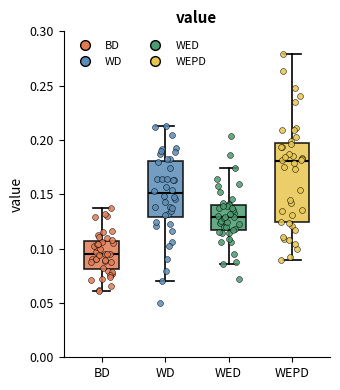

Reading left to right, transcribe this box plot: for each box, give where its median line is, the range the box spans, and where its two whiskers end, as read against the y-axis. The values are not printed on the chart, so give them approximately, as read against the axis.

BD: median 0.095, box 0.080 to 0.105, whiskers 0.060 to 0.135
WD: median 0.150, box 0.130 to 0.180, whiskers 0.070 to 0.215
WED: median 0.130, box 0.115 to 0.140, whiskers 0.085 to 0.175
WEPD: median 0.180, box 0.125 to 0.195, whiskers 0.090 to 0.280